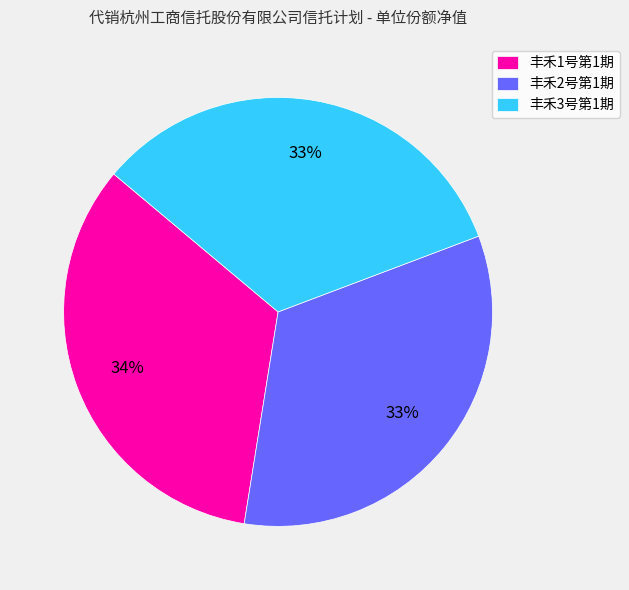

To the nearest percent, what percentage of the pie is 丰禾2号第1期?

33%